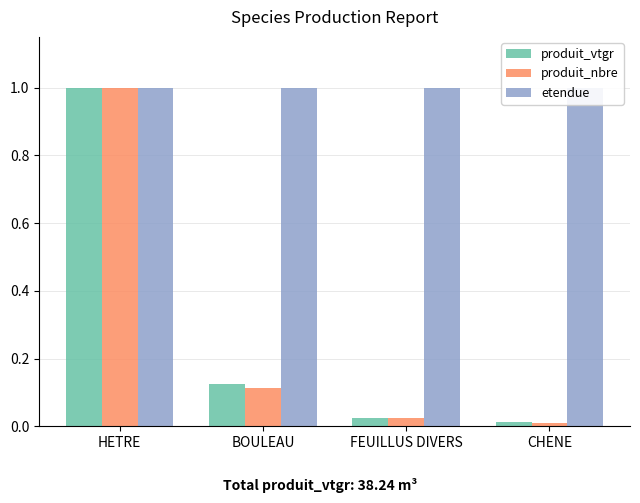

Is the value of etendue at BOULEAU greater than the value of produit_vtgr at BOULEAU?

Yes